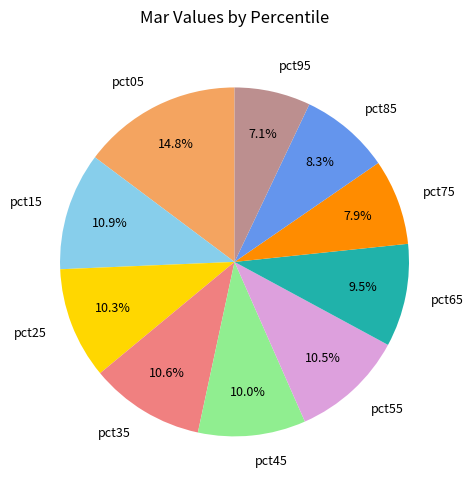

Does pct55 account for over 50% of the chart?

No